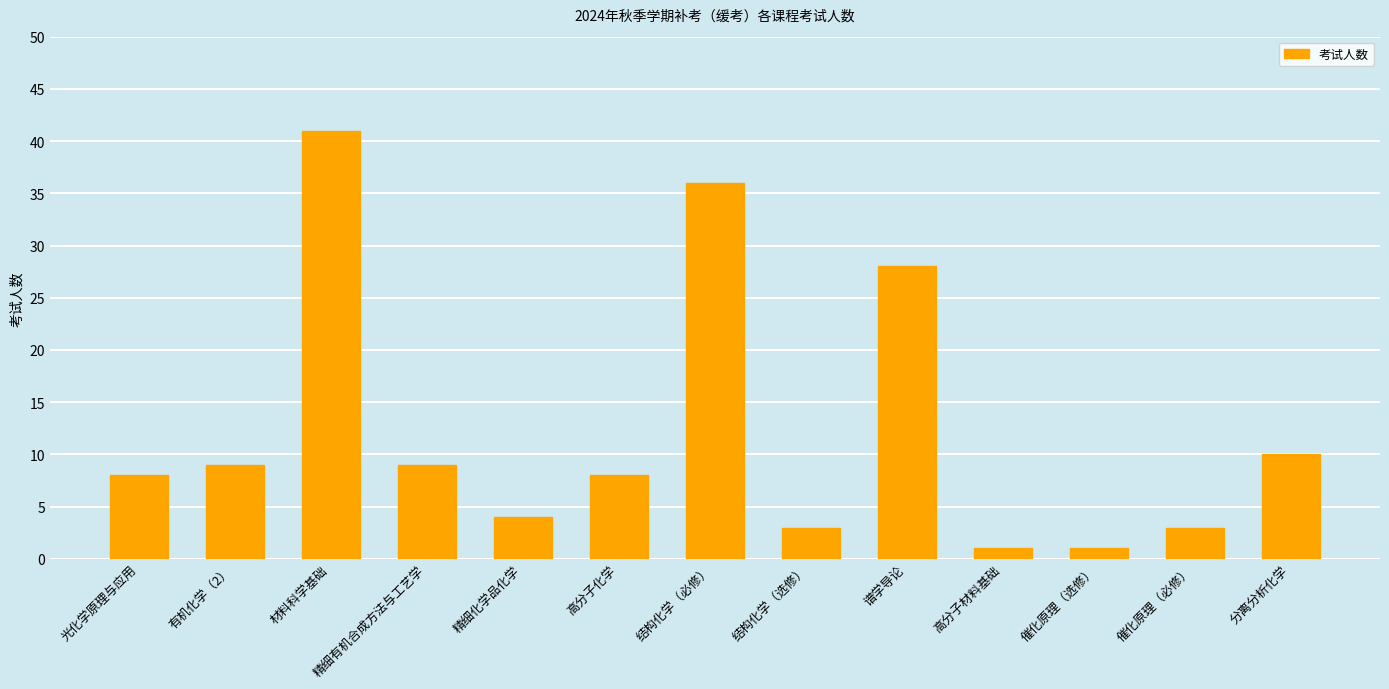

What is the label of the 6th bar from the left?

高分子化学